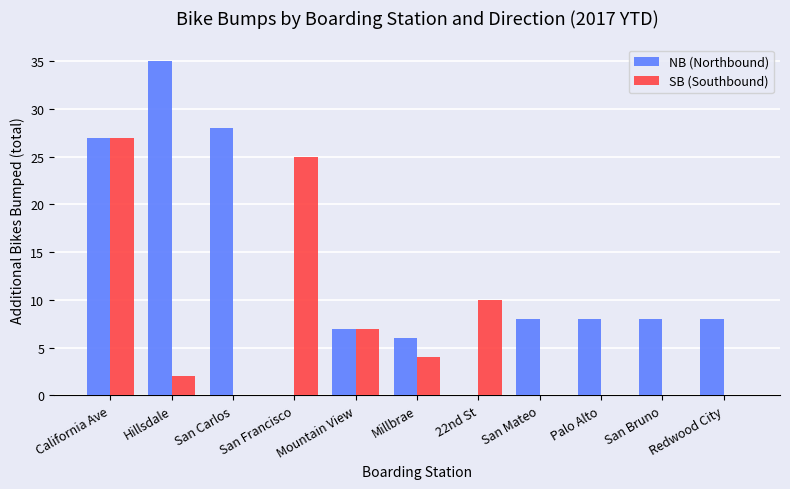

At which category does the chart reach its peak across all series?

Hillsdale